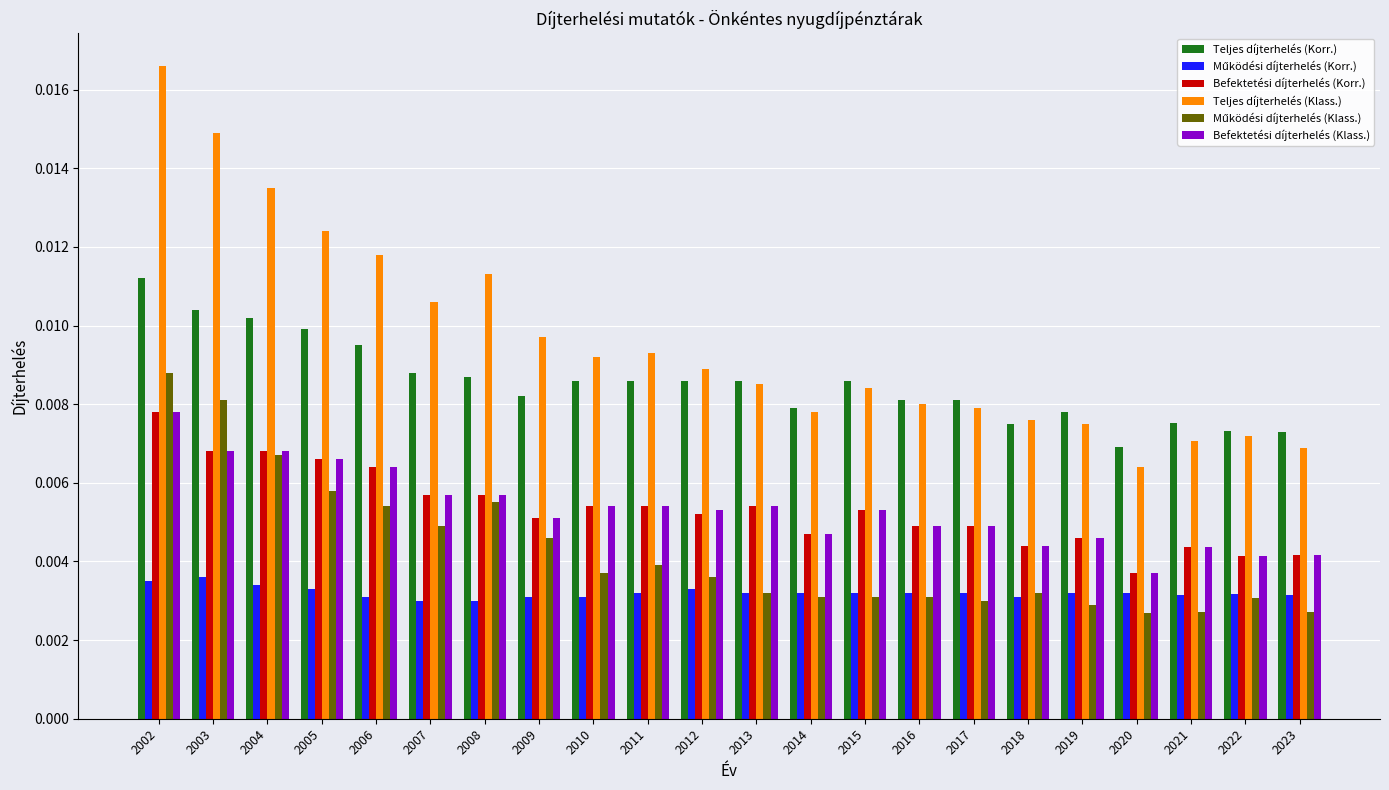

How many categories are shown in the chart?

22